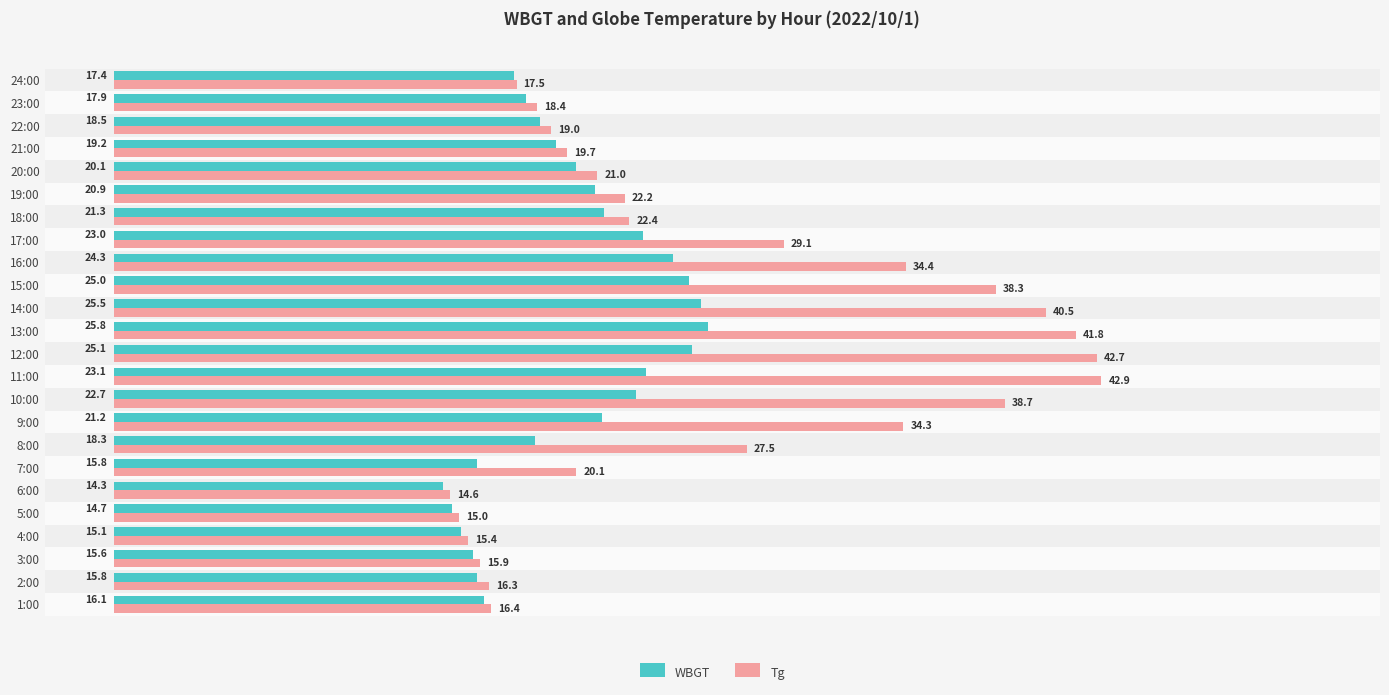

Between 13:00 and 20:00, which series saw the biggest shift?

Tg